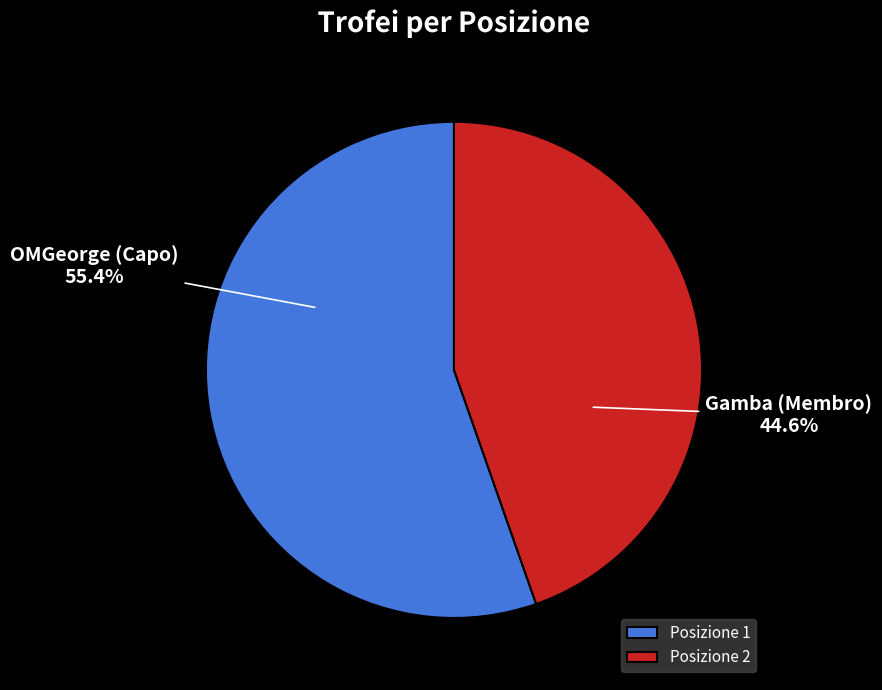

Does any single category account for the majority?

Yes